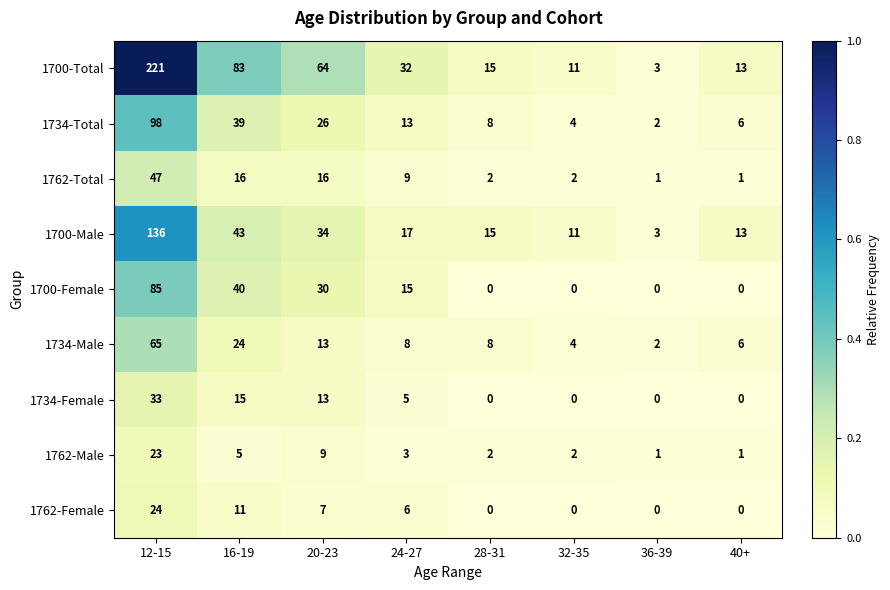

The value of 1734-Male at 16-19 is 24. True or false?

True